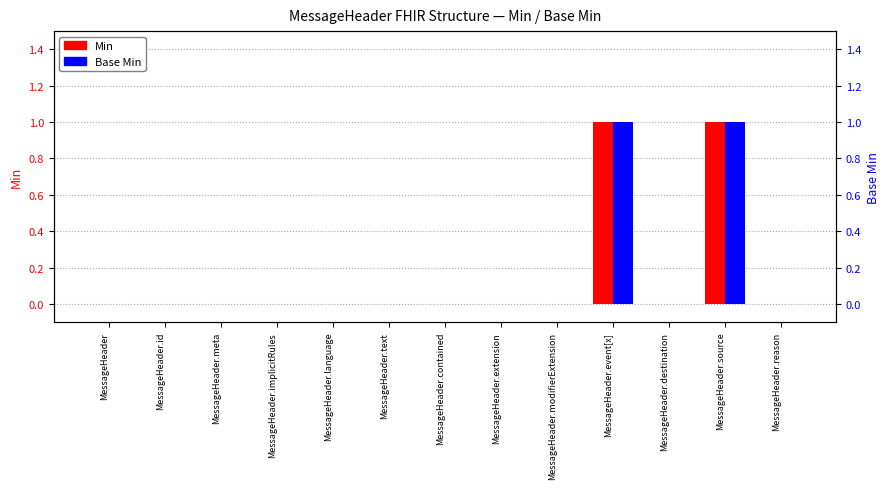

What are all the series names shown in the legend?

Min, Base Min